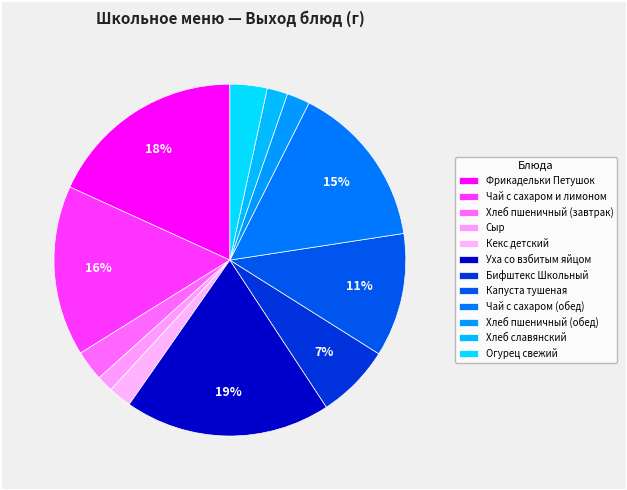

To the nearest percent, what is the average slice percentage?

8%